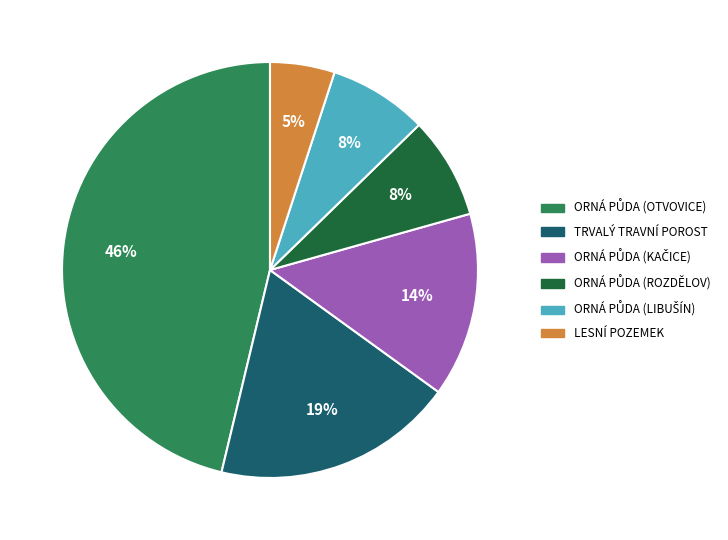

Does any single category account for the majority?

No